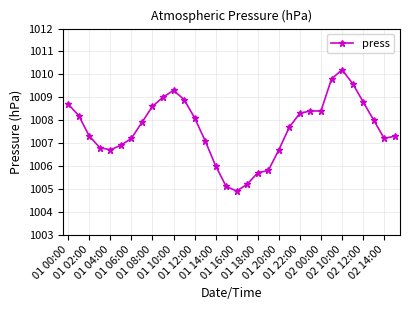

Does the chart display data point markers on the line(s)?

Yes